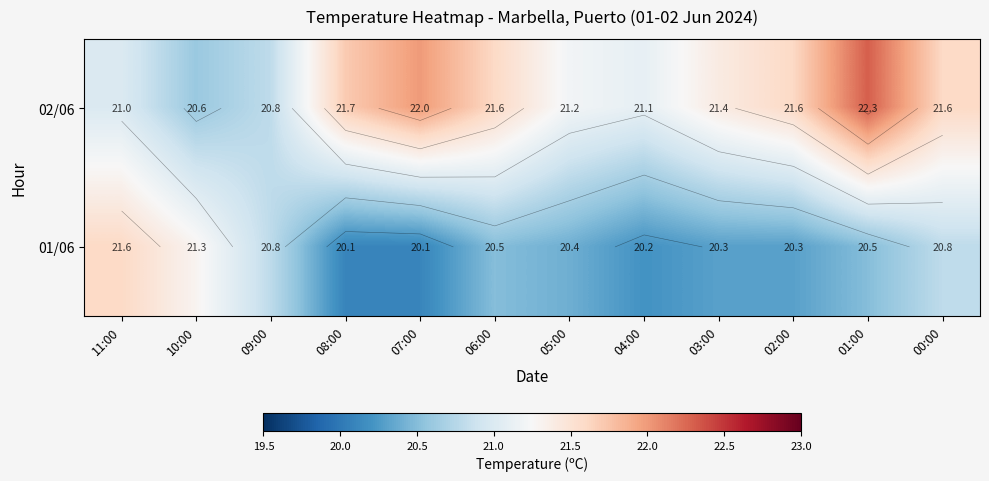

Rank the categories by 02/06 value from lowest to highest.

10:00, 09:00, 11:00, 04:00, 05:00, 03:00, 06:00, 02:00, 00:00, 08:00, 07:00, 01:00